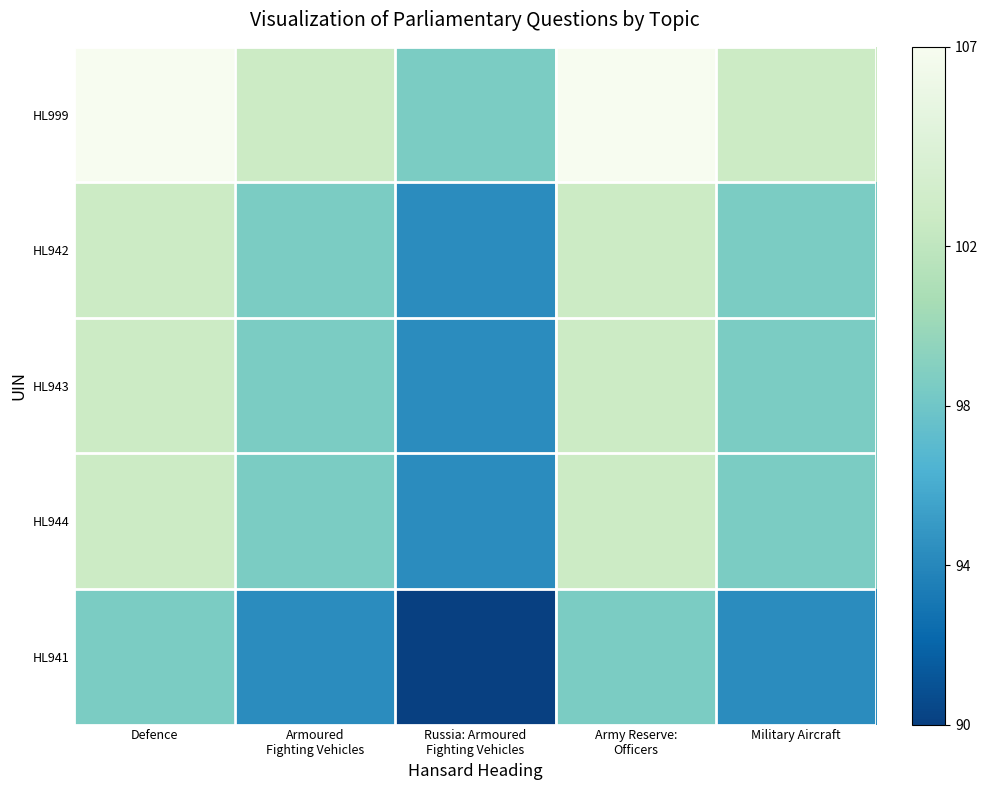

How many series are shown in this chart?

5